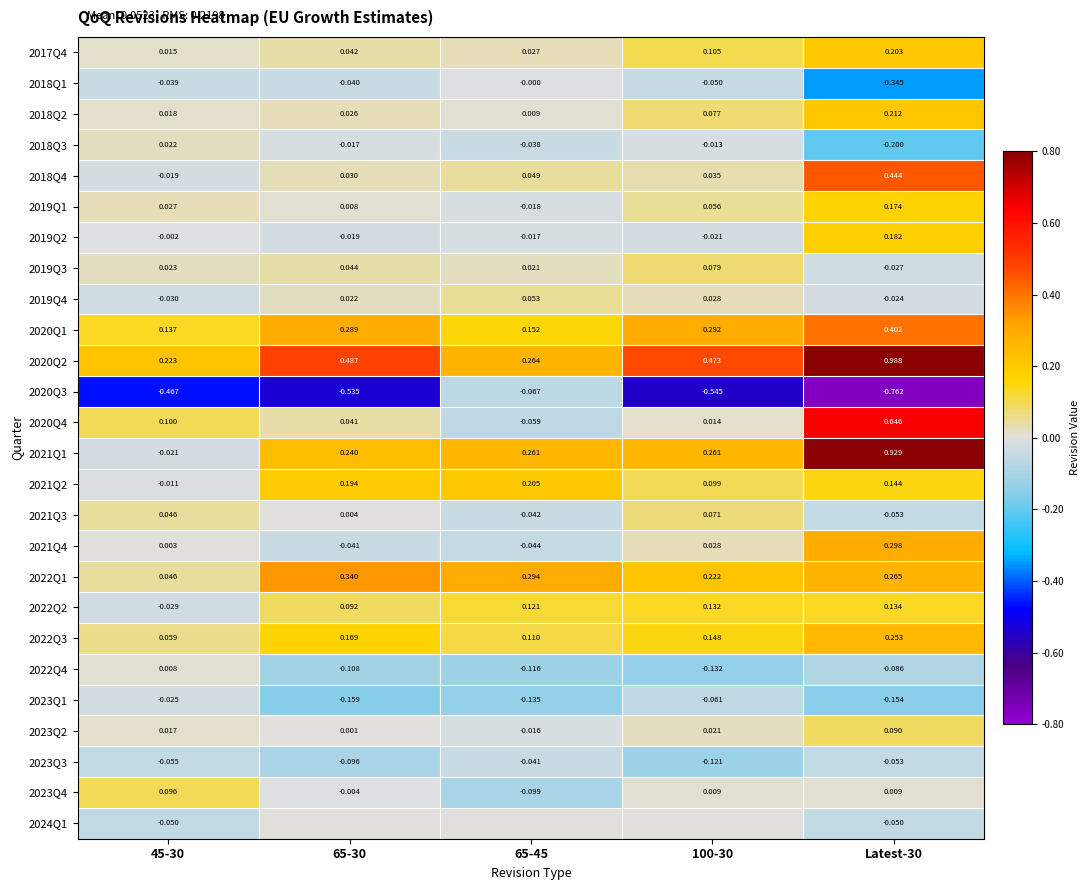

Which label corresponds to the largest value in the chart?

Latest-30